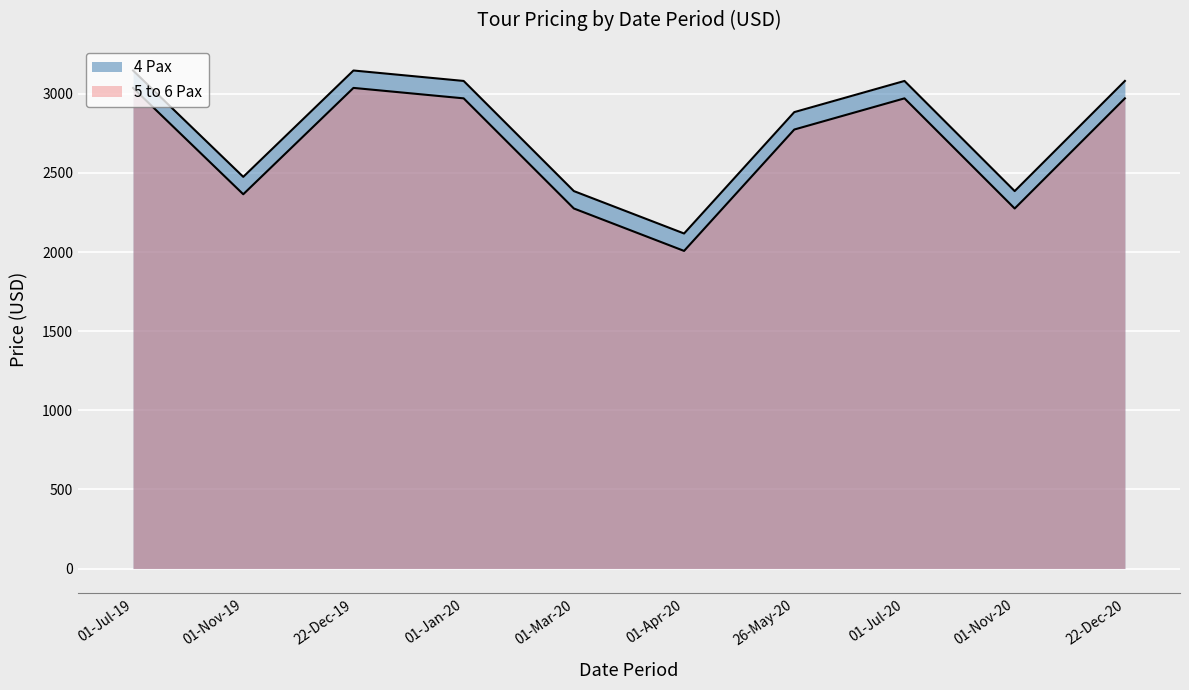

What is the sum of the 5 to 6 Pax values at 01-Mar-20 and 01-Apr-20?

4282